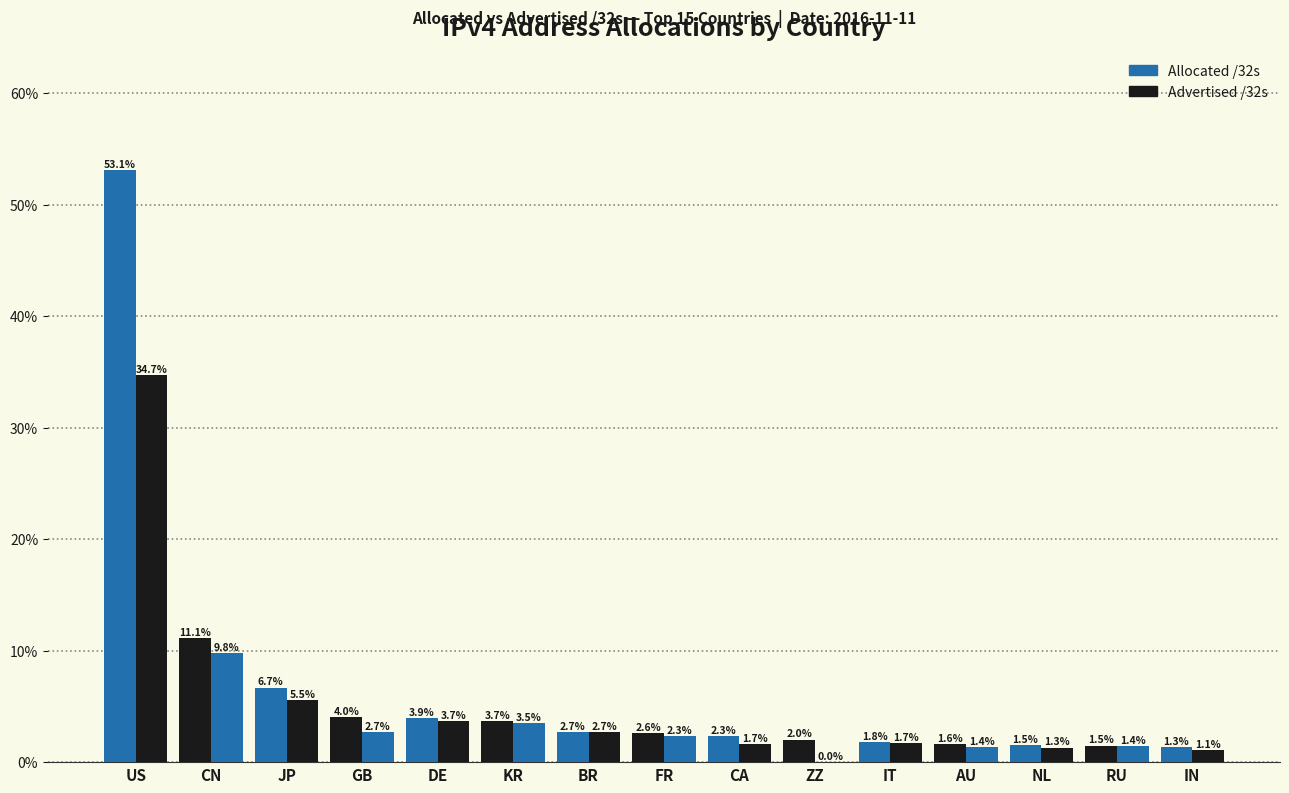

How many categories are shown in the chart?

15